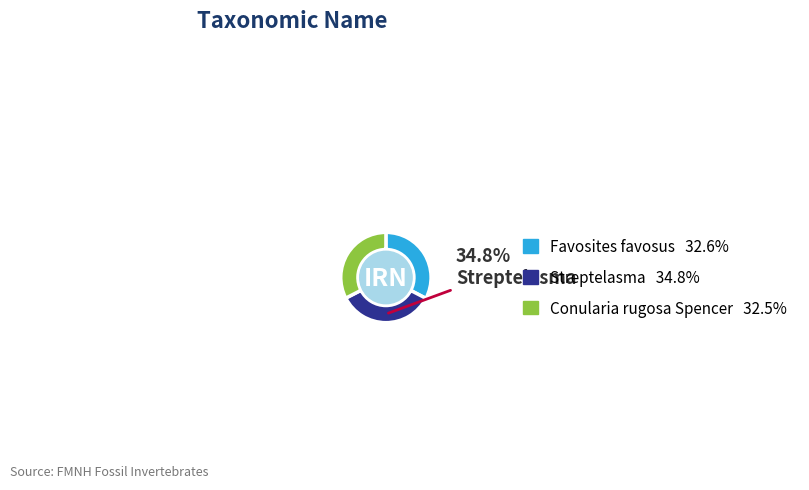

Is there a majority slice in this chart?

No